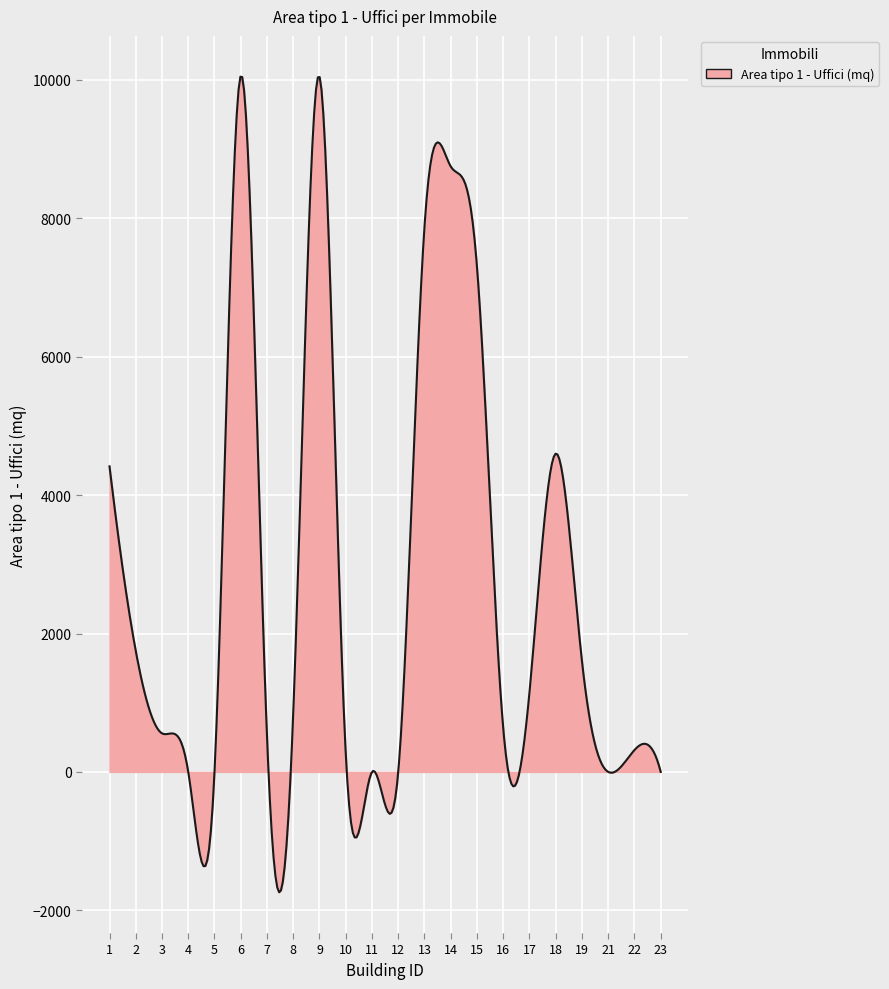

What is the smallest value displayed?

-1739.4